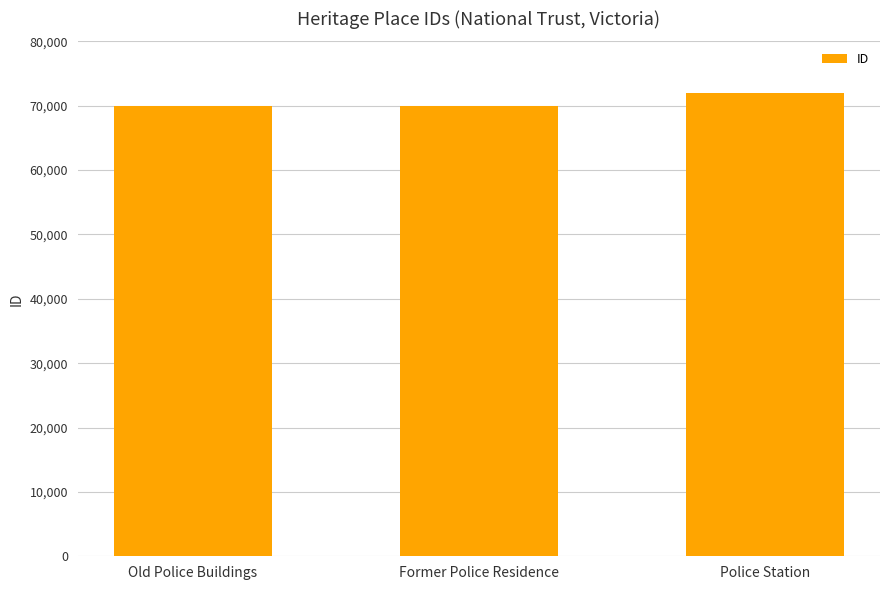

True or false: the data shows 101083 at Old Police Buildings.

False